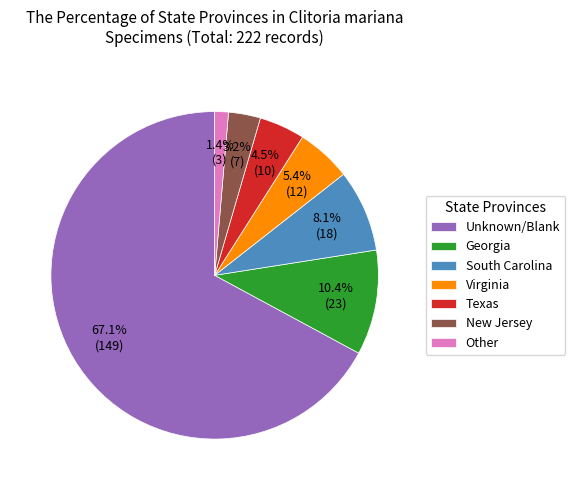

Count the number of slices in the pie.

7